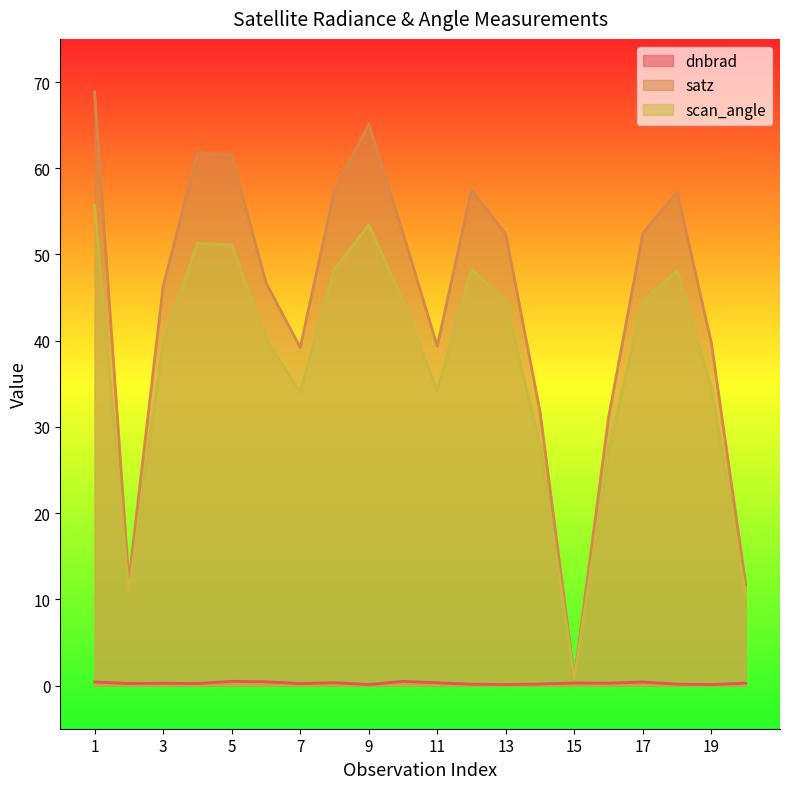

How many interior local peaks does the scan_angle series have?

4